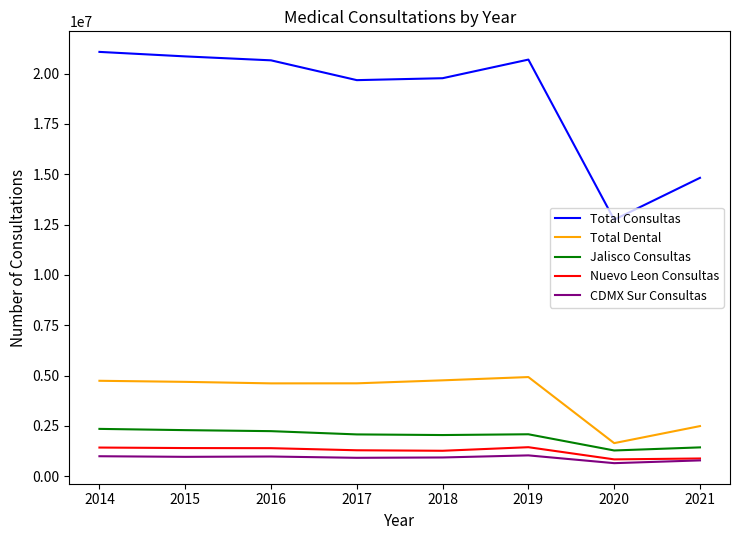

Which category has the highest value across all series?

2014